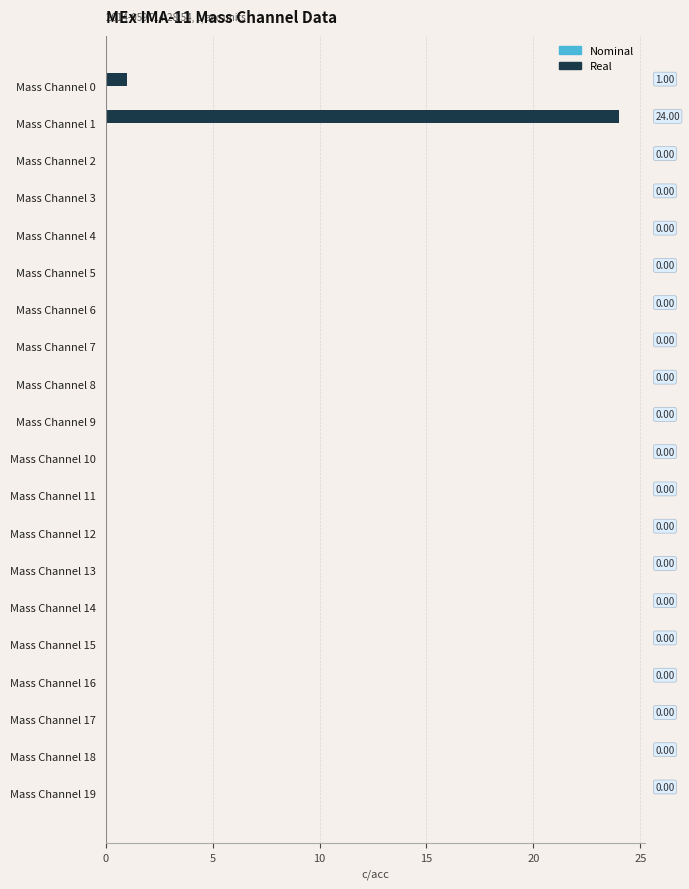

What is the sum of all values?

25